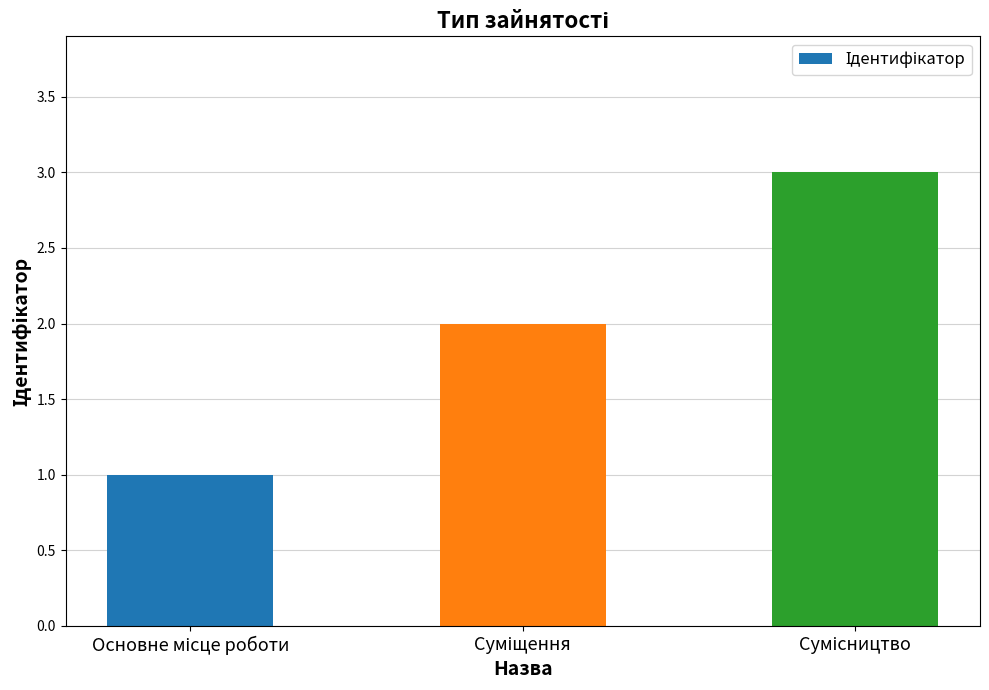

What is the value of the 2nd bar from the left?

2